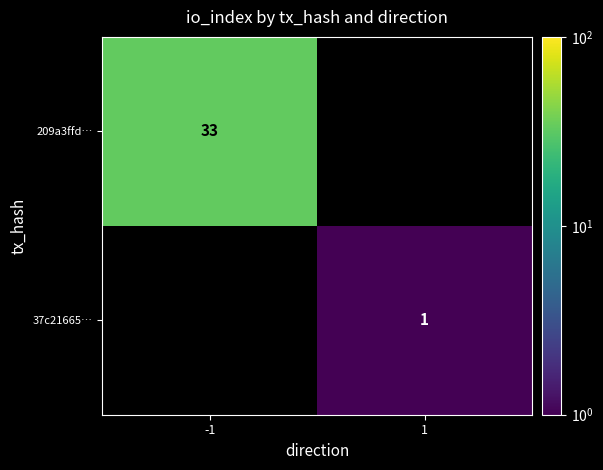

The value of 37c21665… at 1 is 1. True or false?

True